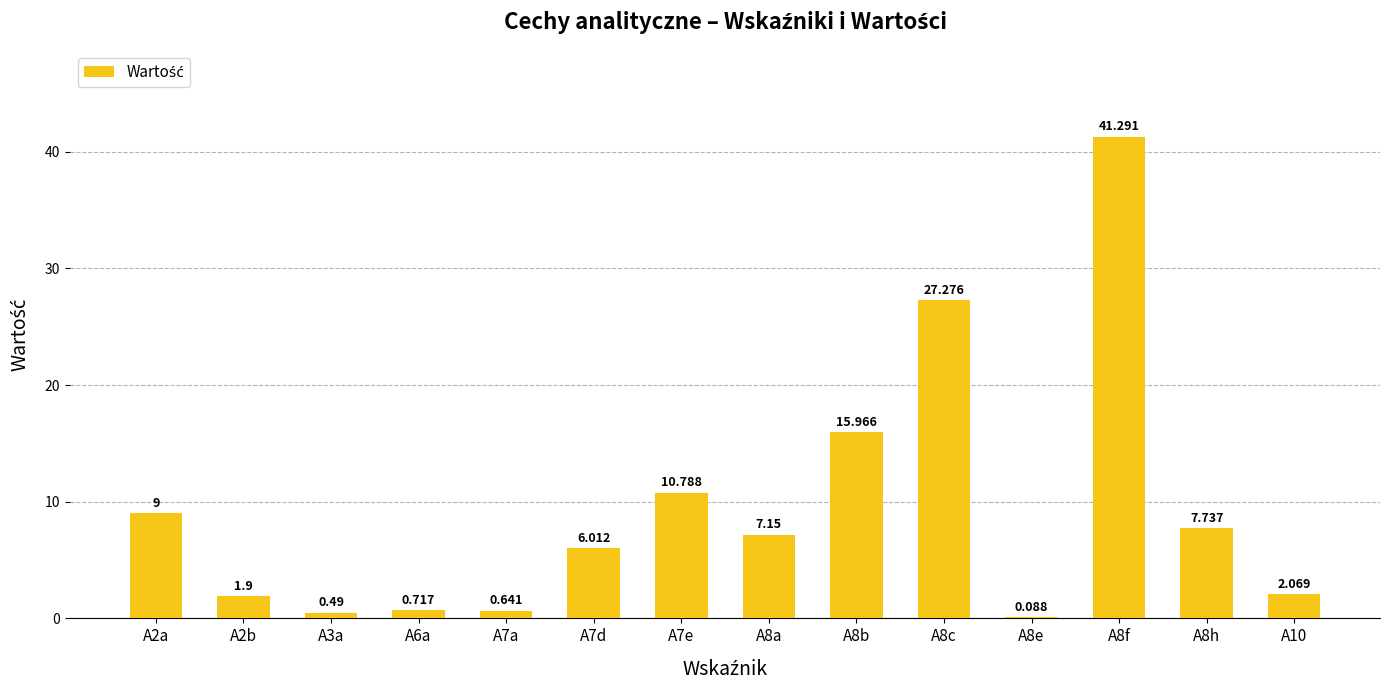

How many categories are shown in the chart?

14